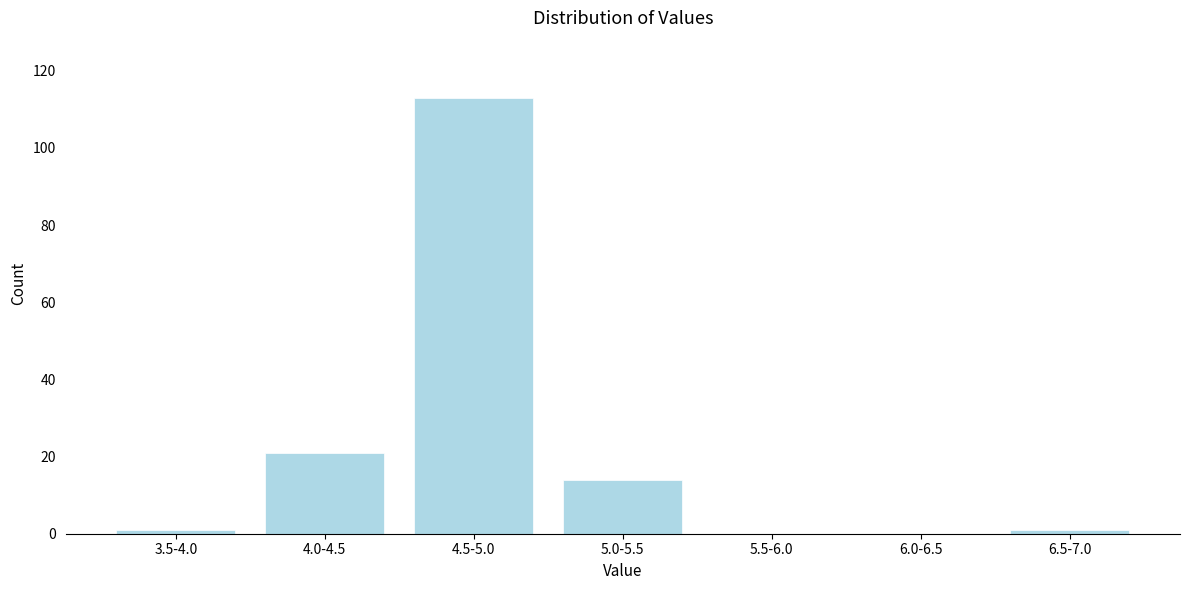

Reading left to right, transcribe all the data shown in this chart.

3.5-4.0=1	4.0-4.5=21	4.5-5.0=113	5.0-5.5=14	5.5-6.0=0	6.0-6.5=0	6.5-7.0=1